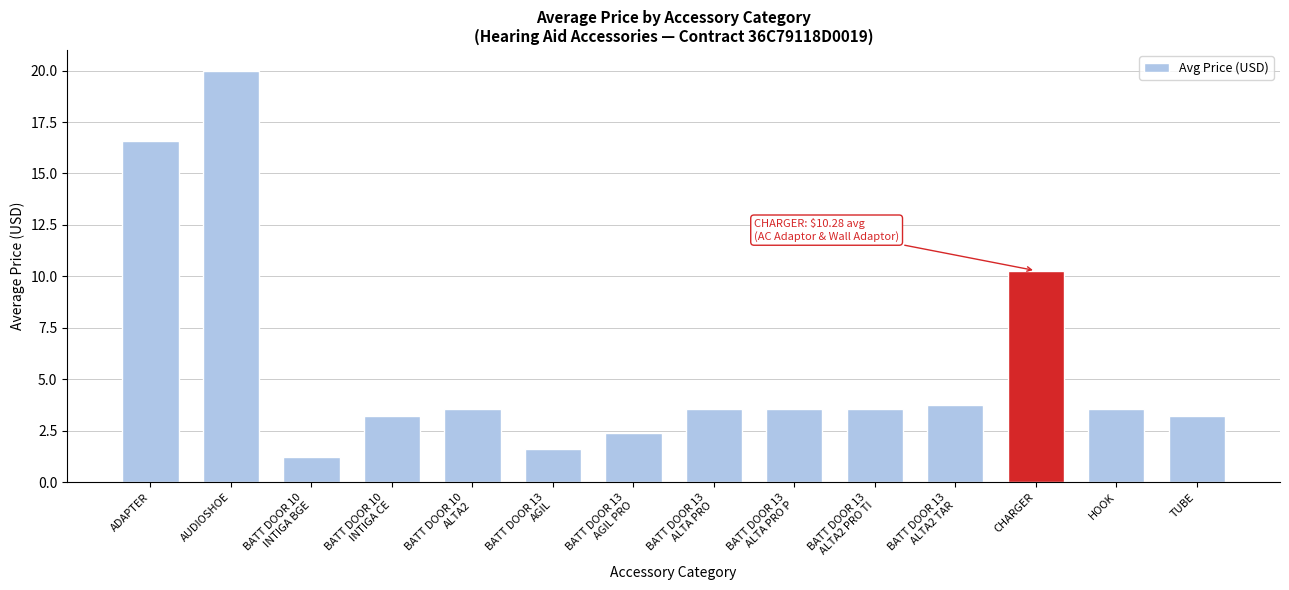

Where is the data nearest to the value 10?

CHARGER